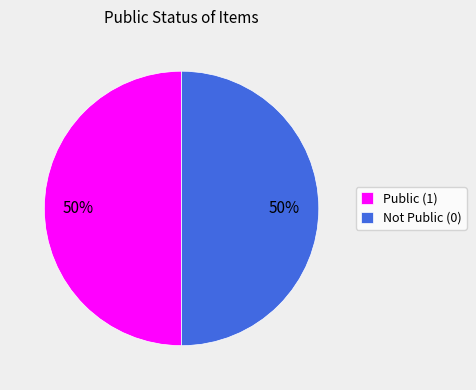

To the nearest percent, what is the combined percentage of Public (1) and Not Public (0)?

100%